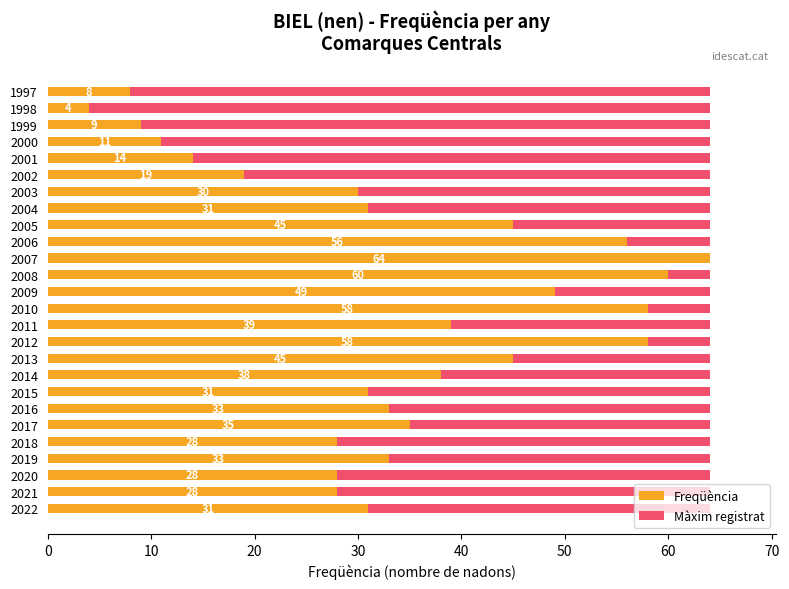

How many groups of bars are there?

26